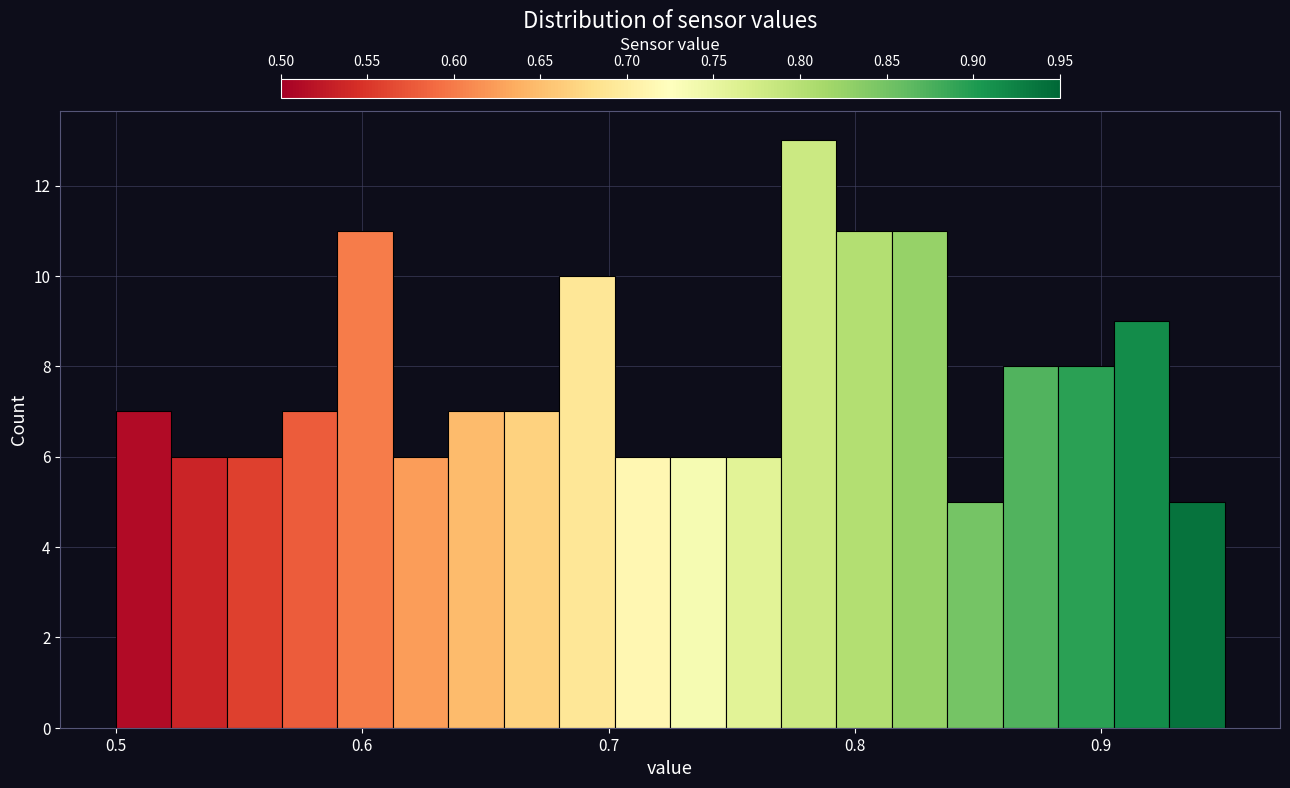

Around what value on the x-axis is the tallest bar? Give the approximate position of its centre, as read against the axis.

0.78